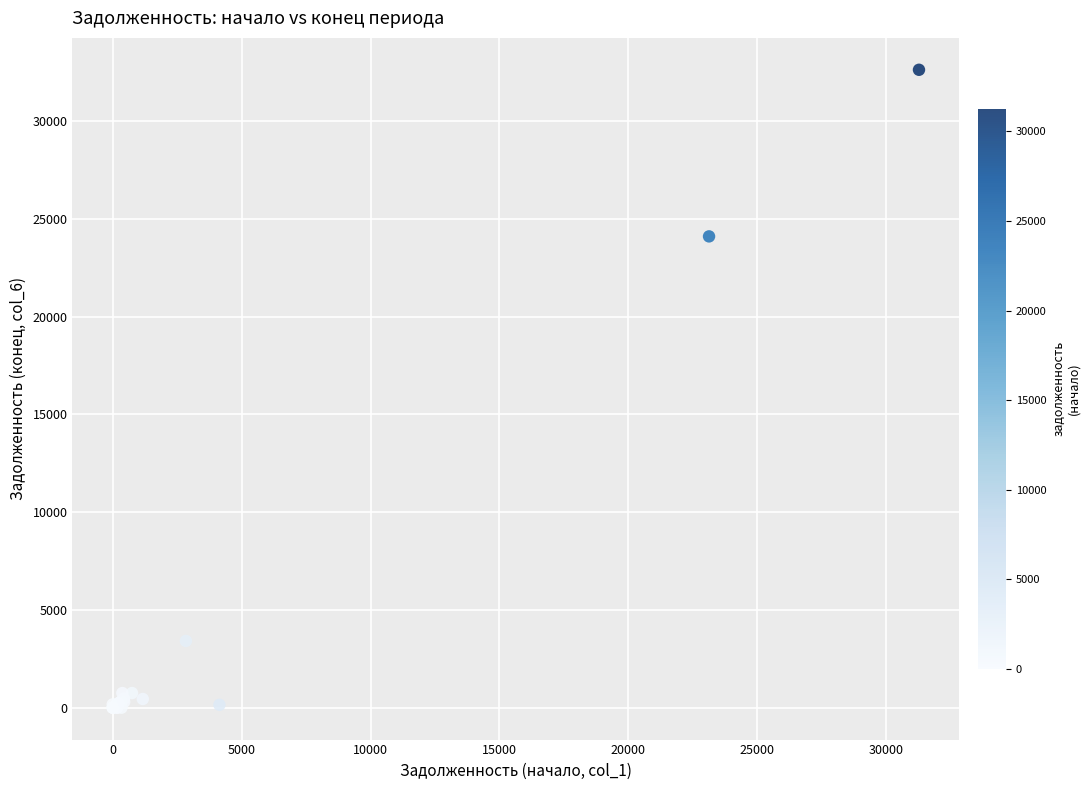

What Y value in the scatter plot is closest to 16313?

24105.3